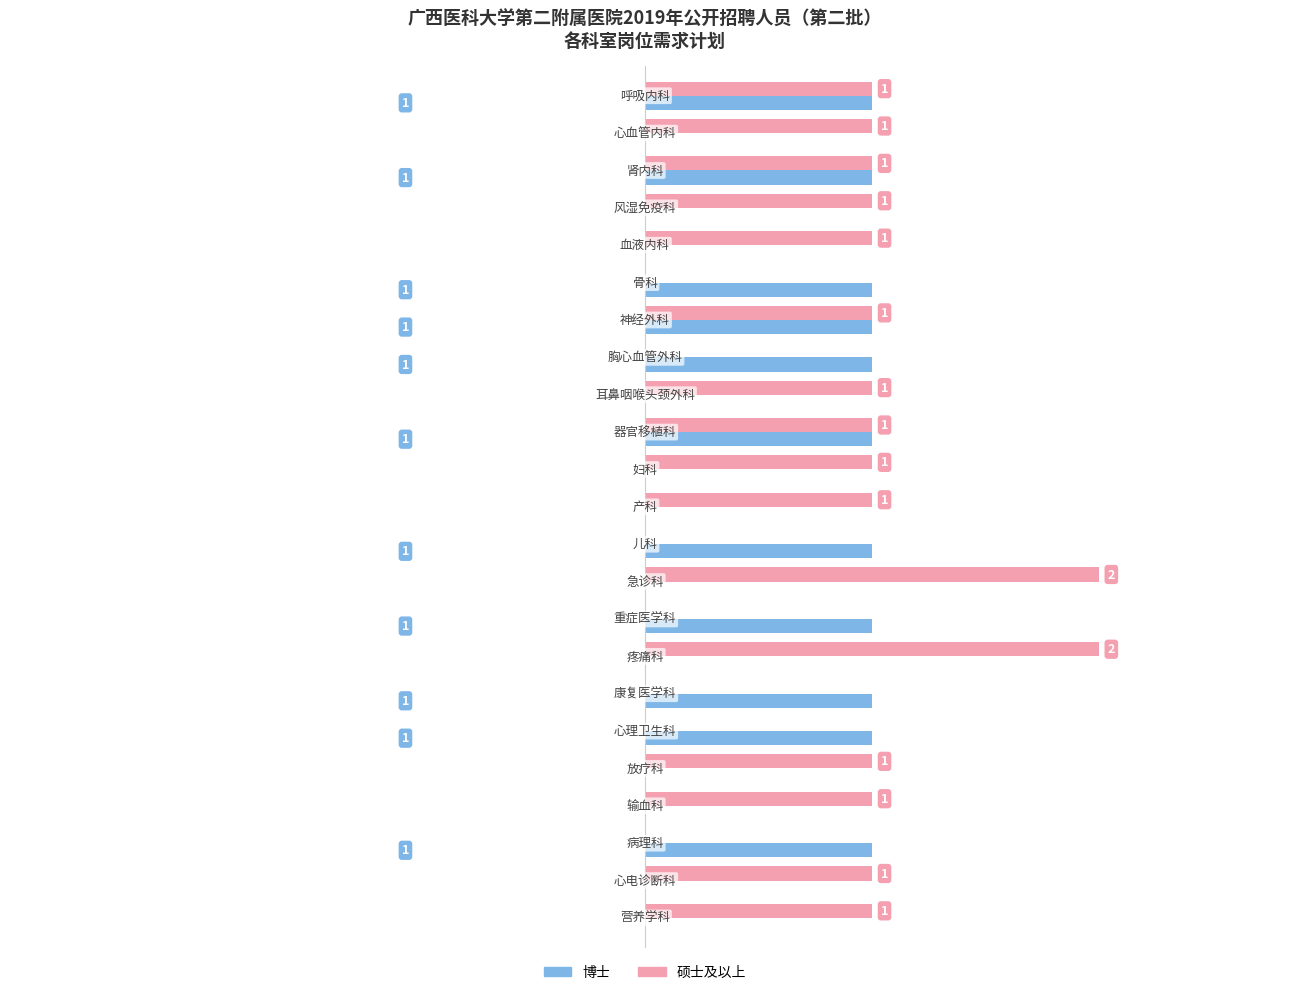

Which series has the largest total across all categories?

硕士及以上